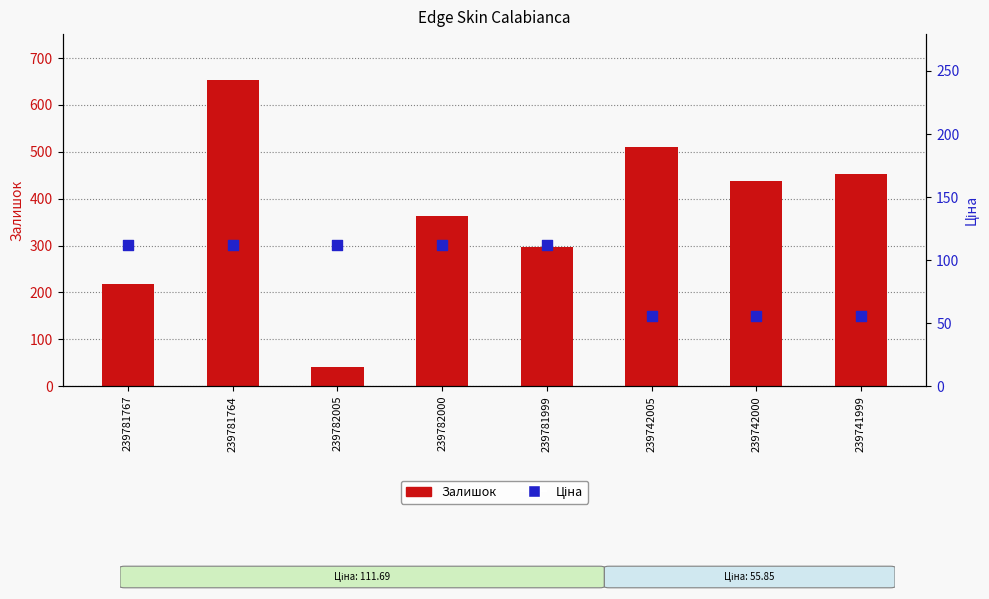

At which category is the sum across all series the highest?

239781764